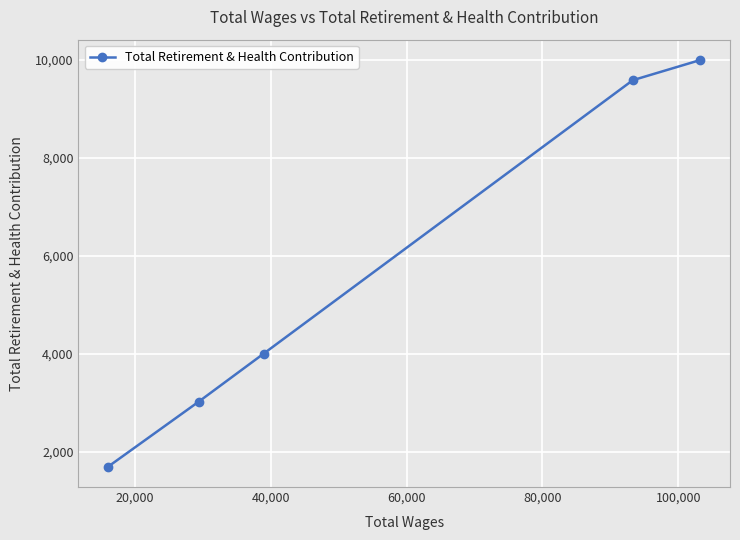

What is the value of the 5th point from the left?

9990